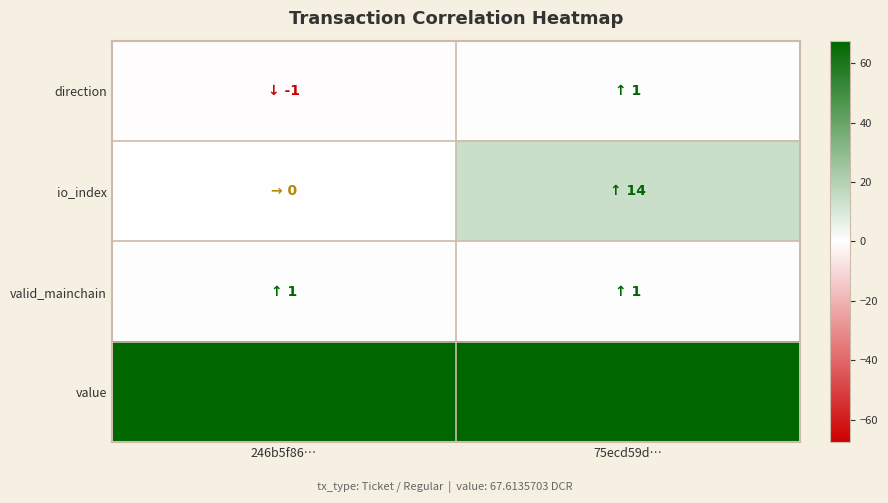

What is the total value across all series at 246b5f86…?

67.6